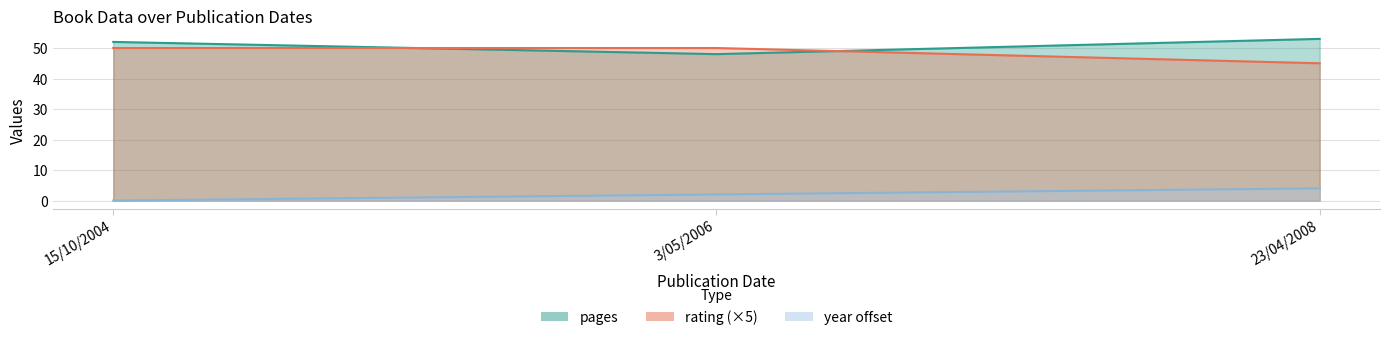

Where does the pages series first go above 52?

23/04/2008